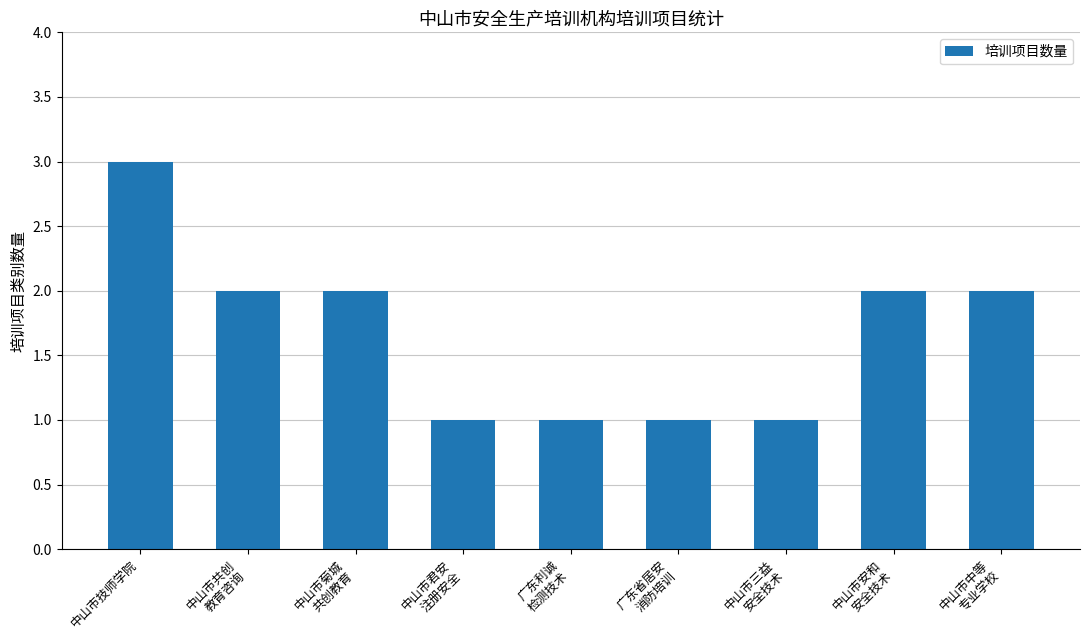

What is the approximate value at 中山市君安
注册安全?

1